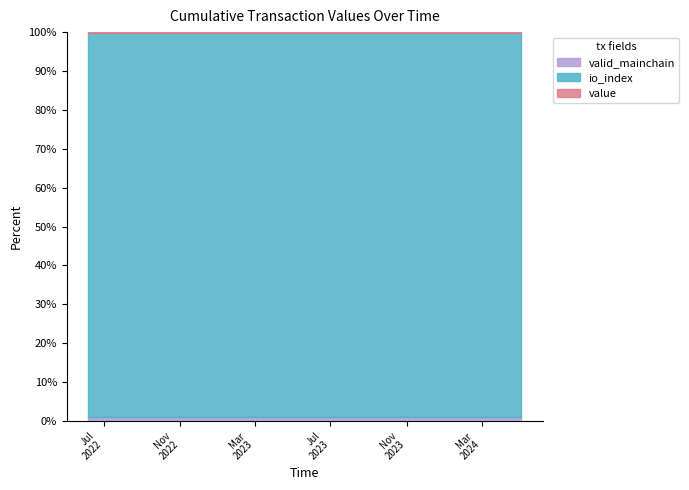

How many data points does each series have?

24